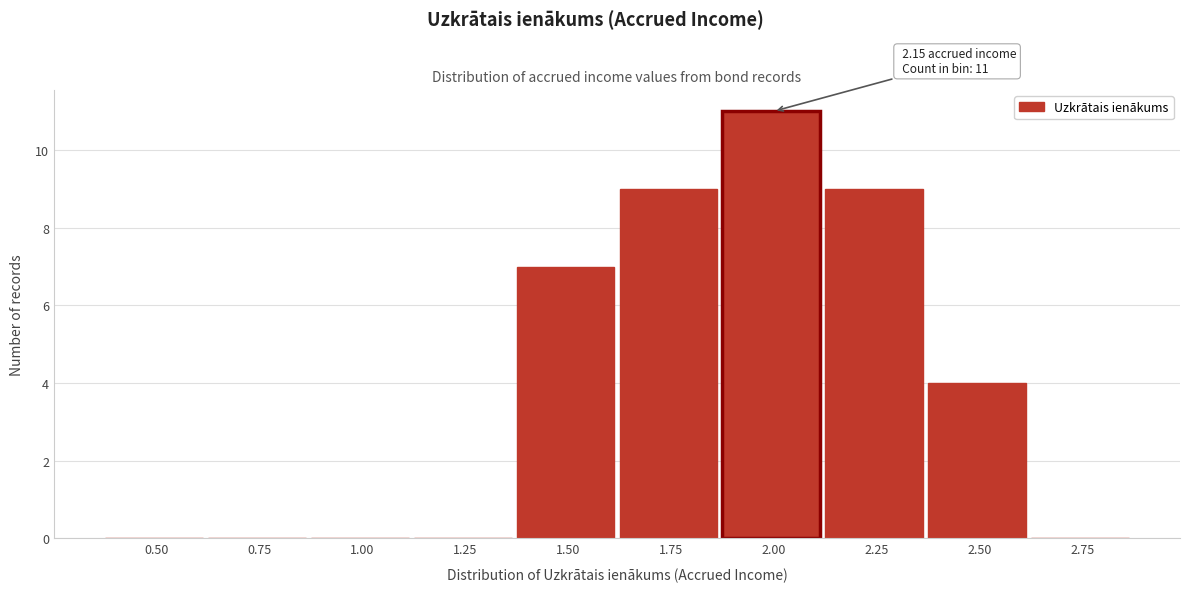

Reading left to right, extract all data points from this chart.

0.50=0	0.75=0	1.00=0	1.25=0	1.50=7	1.75=9	2.00=11	2.25=9	2.50=4	2.75=0